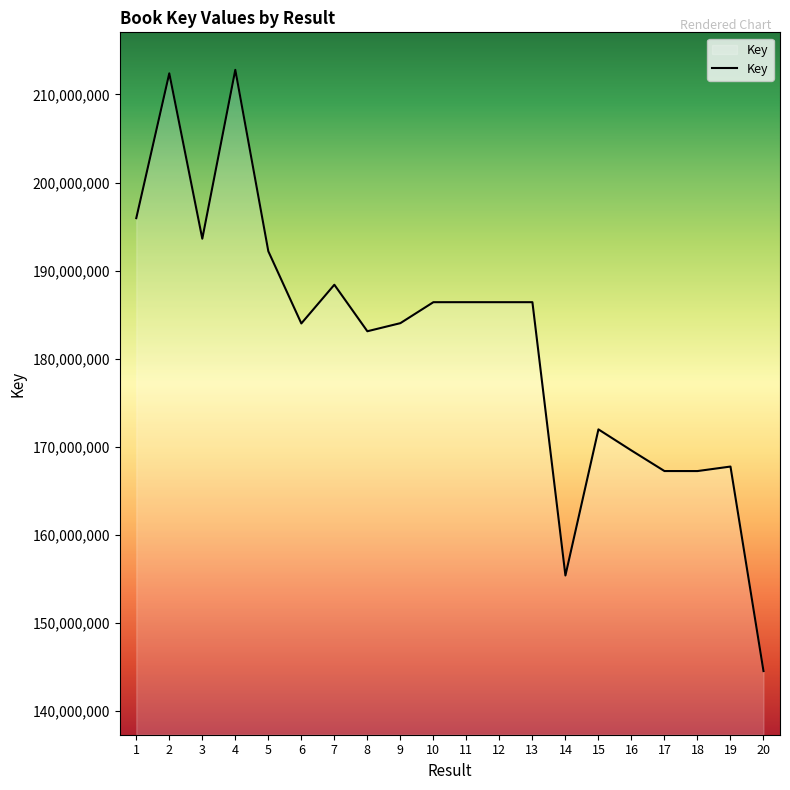

What is the change in value from 1 to 18?

-28713855